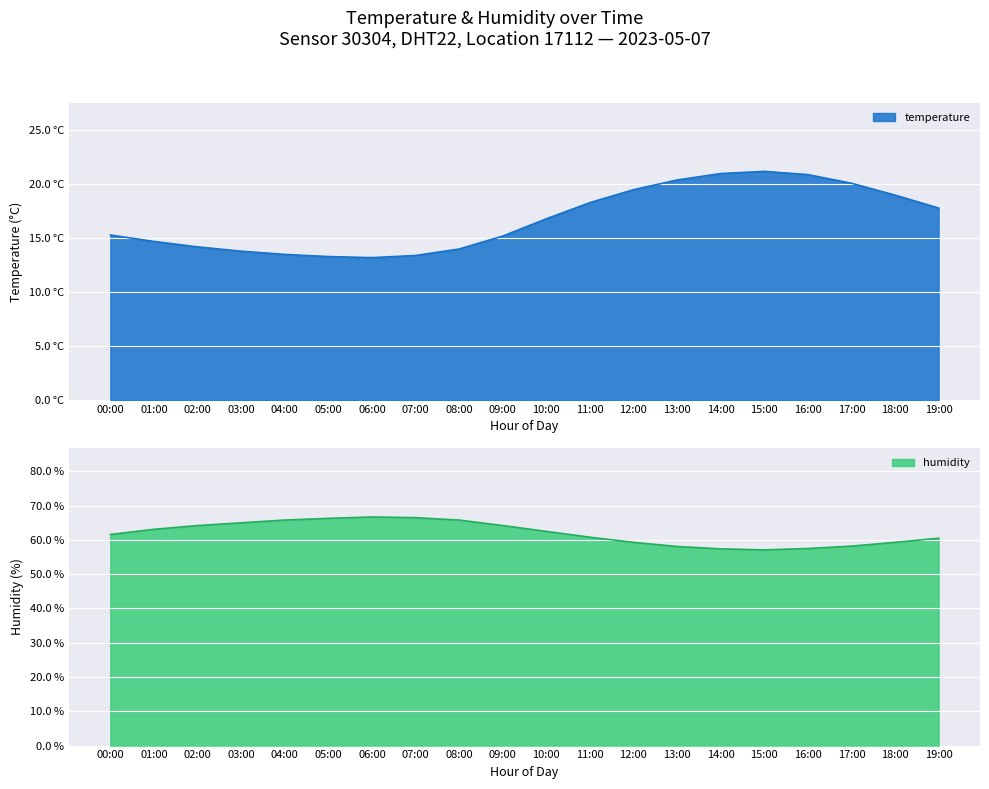

Count the number of categories in the chart.

20